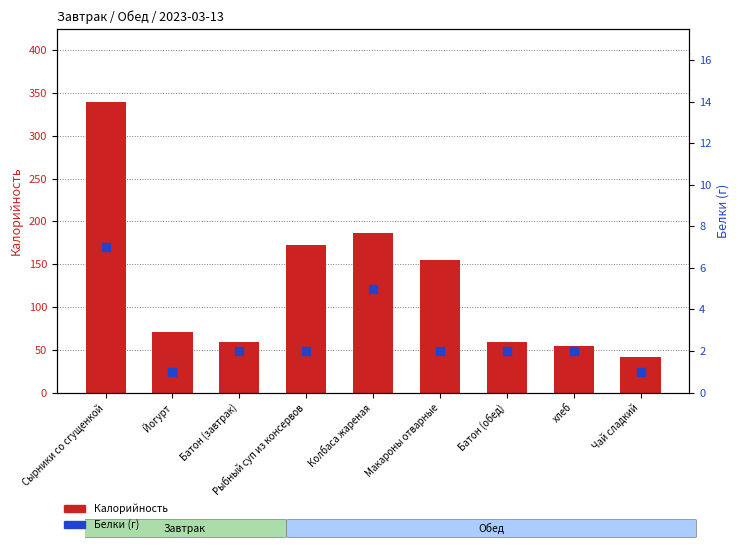

Which has a higher value, Йогурт or Сырники со сгущенкой?

Сырники со сгущенкой